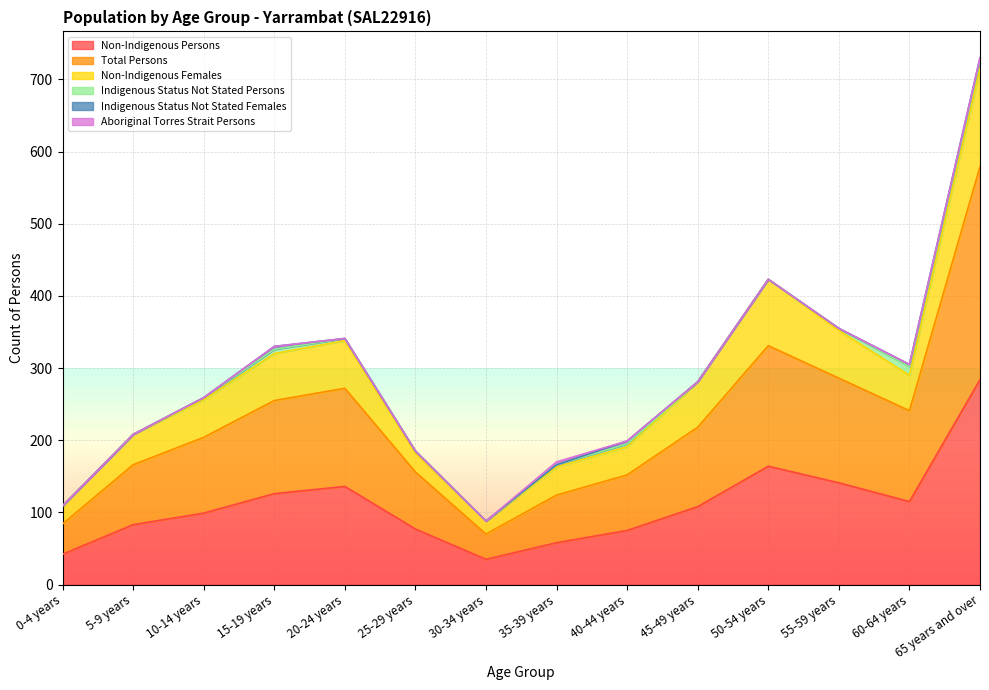

Which category has the highest value in the Non-Indigenous Persons series?

65 years and over